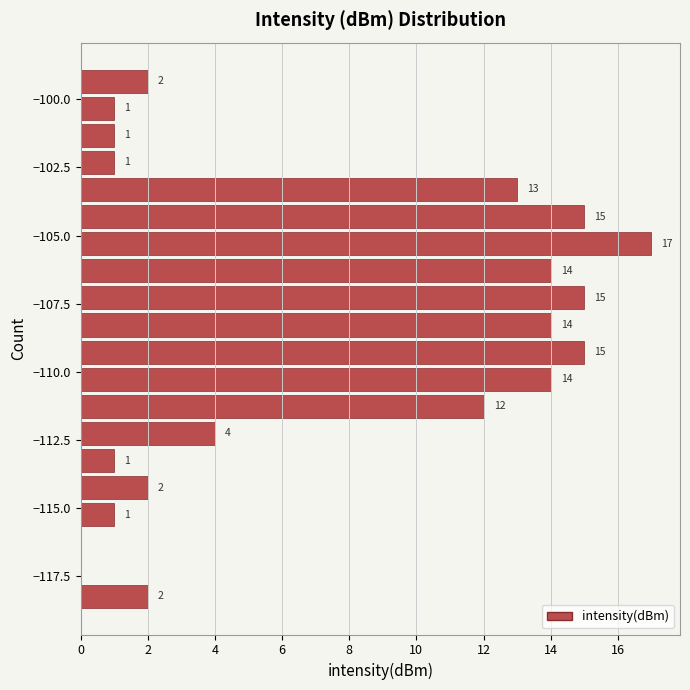

Around what value on the y-axis is the longest bar? Give the approximate position of its centre, as read against the axis.

-105.5